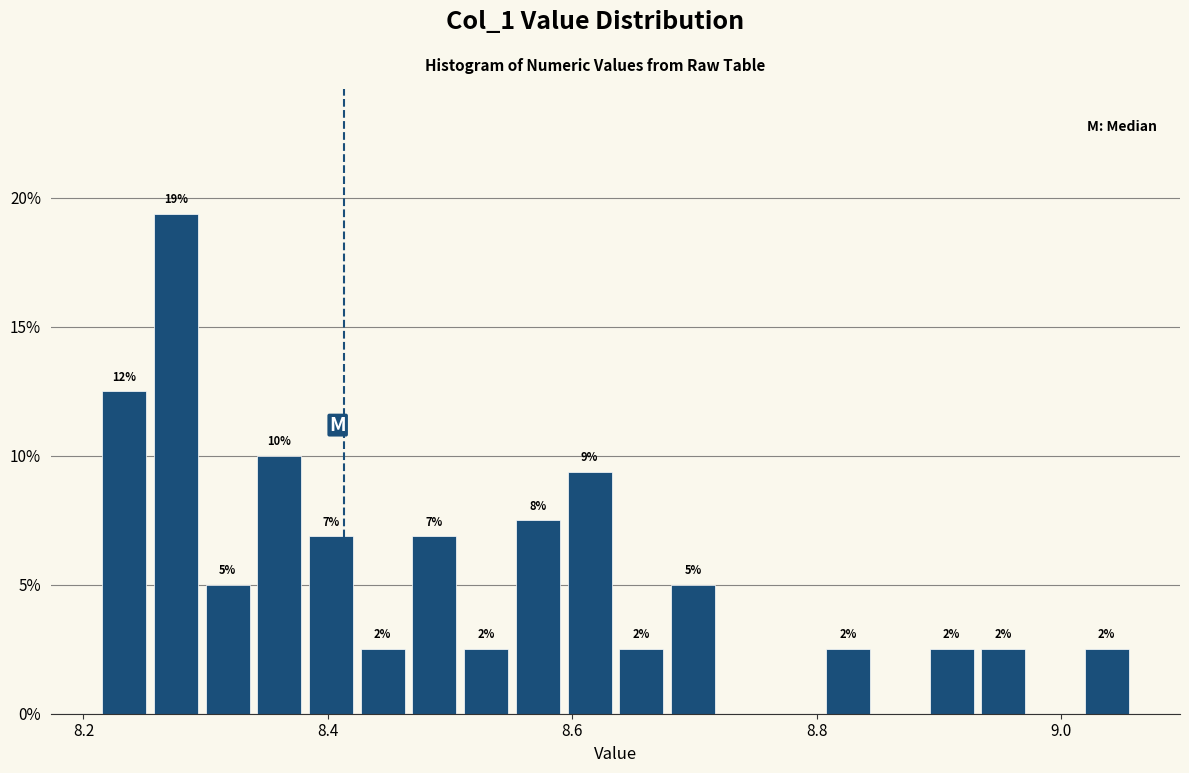

Around what value on the x-axis is the tallest bar? Give the approximate position of its centre, as read against the axis.

8.28